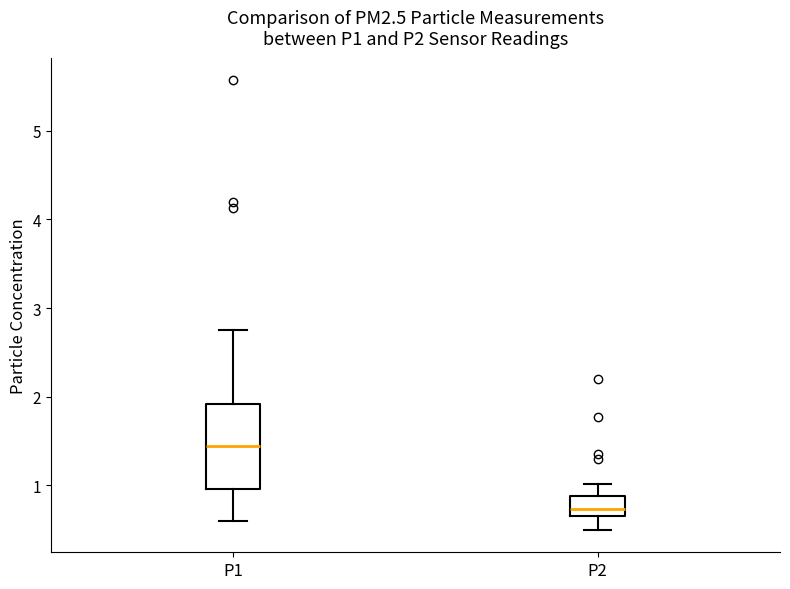

Where is the lower edge of the box for P2 on the y-axis? The values are not printed on the chart, so give them approximately, as read against the axis.

0.7